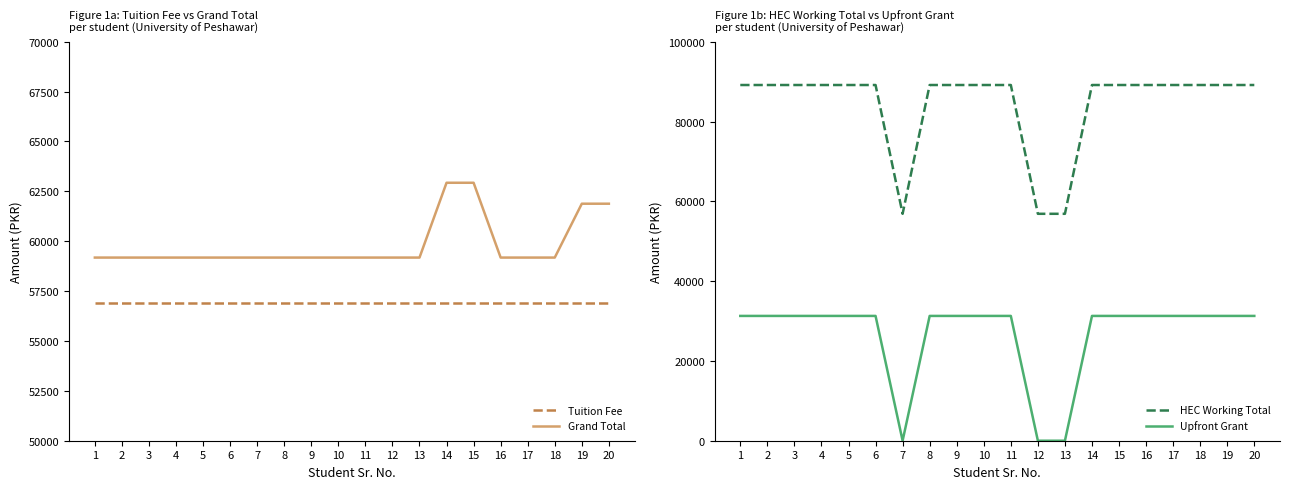

Reading left to right, extract all data points from this chart.

Tuition Fee: 1=56880	2=56880	3=56880	4=56880	5=56880	6=56880	7=56880	8=56880	9=56880	10=56880	11=56880	12=56880	13=56880	14=56880	15=56880	16=56880	17=56880	18=56880	19=56880	20=56880
Grand Total: 1=59180	2=59180	3=59180	4=59180	5=59180	6=59180	7=59180	8=59180	9=59180	10=59180	11=59180	12=59180	13=59180	14=62930	15=62930	16=59180	17=59180	18=59180	19=61880	20=61880
HEC Working Total: 1=89148	2=89148	3=89148	4=89148	5=89148	6=89148	7=56870	8=89148	9=89148	10=89148	11=89148	12=56870	13=56870	14=89148	15=89148	16=89148	17=89148	18=89148	19=89148	20=89148
Upfront Grant: 1=31278	2=31278	3=31278	4=31278	5=31278	6=31278	7=0	8=31278	9=31278	10=31278	11=31278	12=0	13=0	14=31278	15=31278	16=31278	17=31278	18=31278	19=31278	20=31278